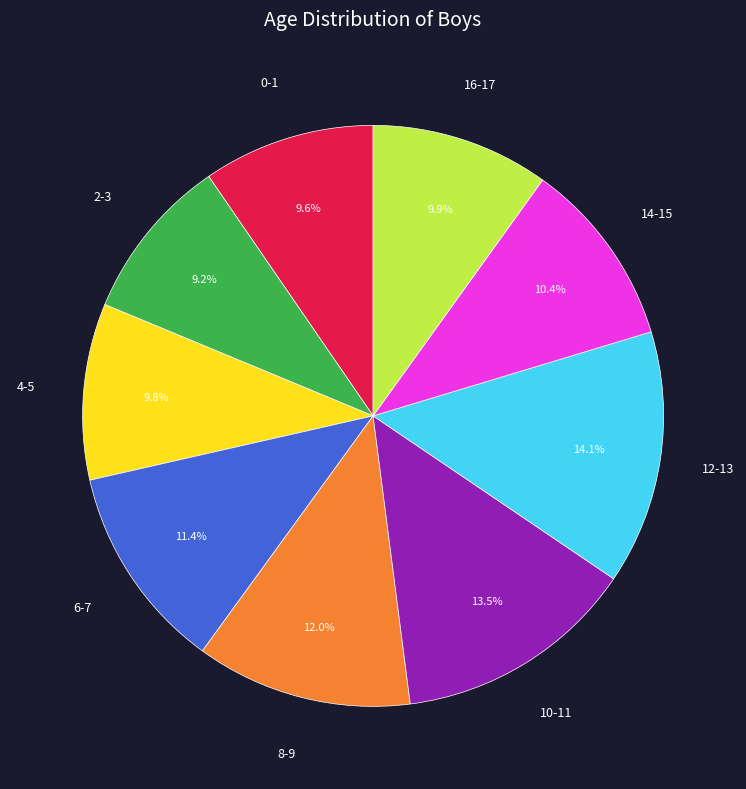

Does any single category account for the majority?

No